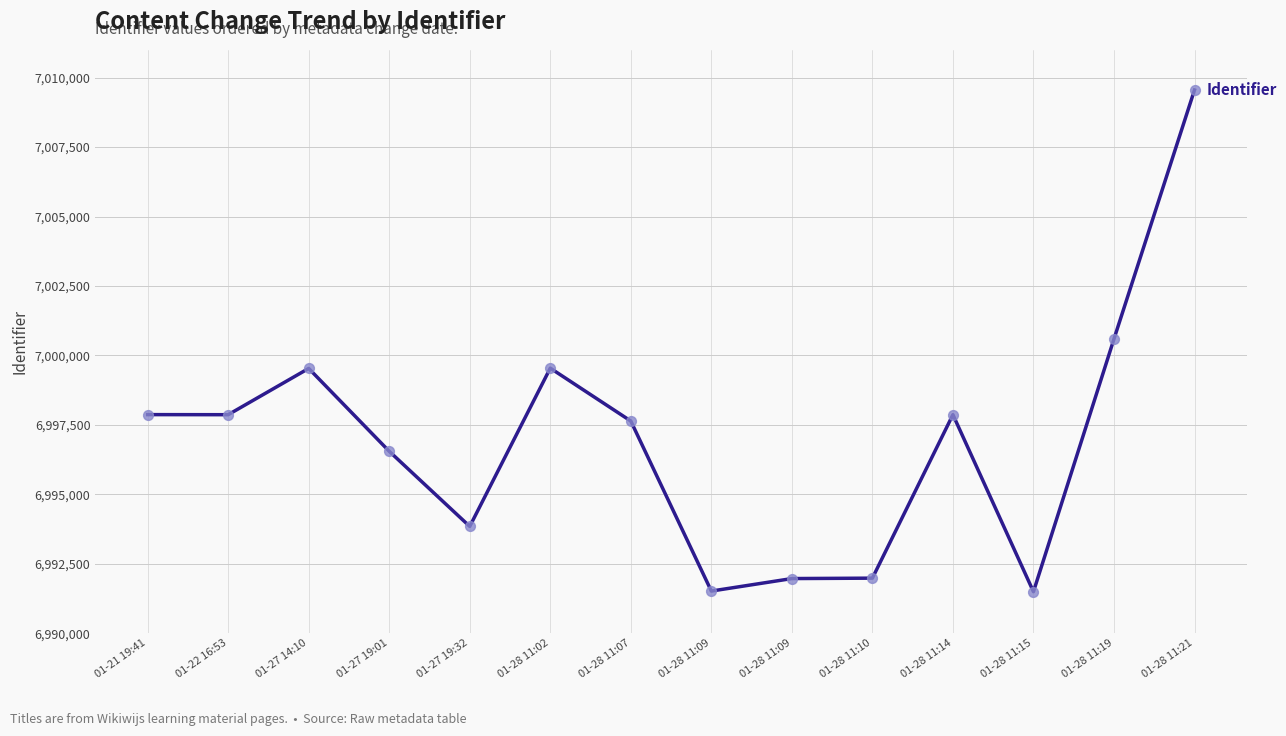

Does the chart have visible grid lines?

Yes